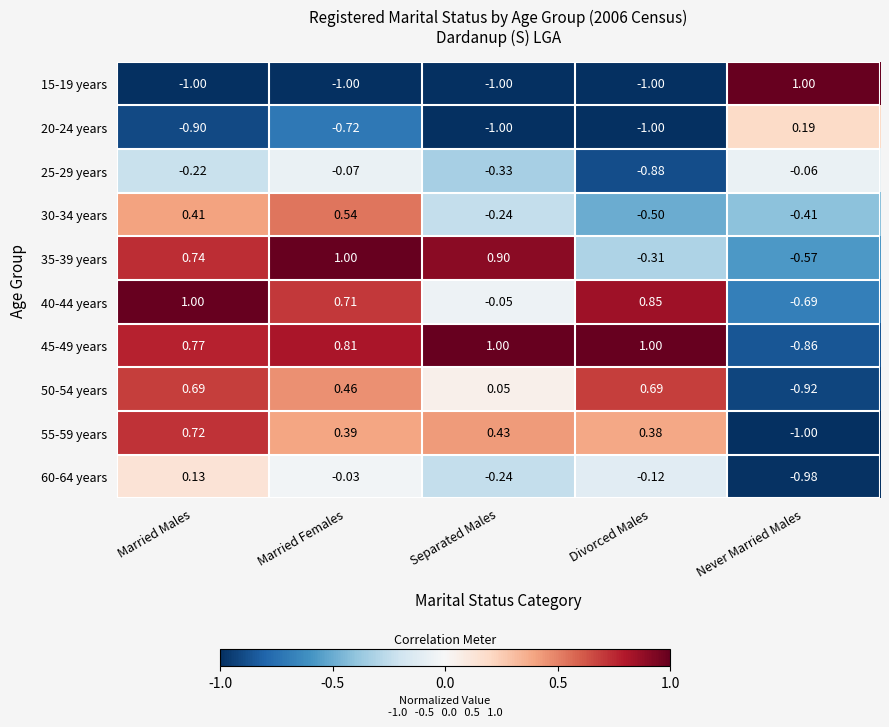

Which series has the largest total across all categories?

45-49 years